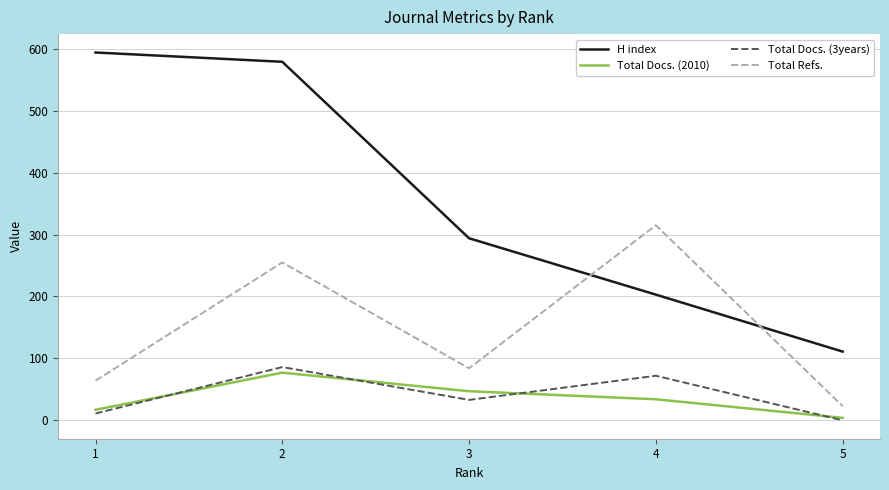

At which category does the chart reach its minimum across all series?

5